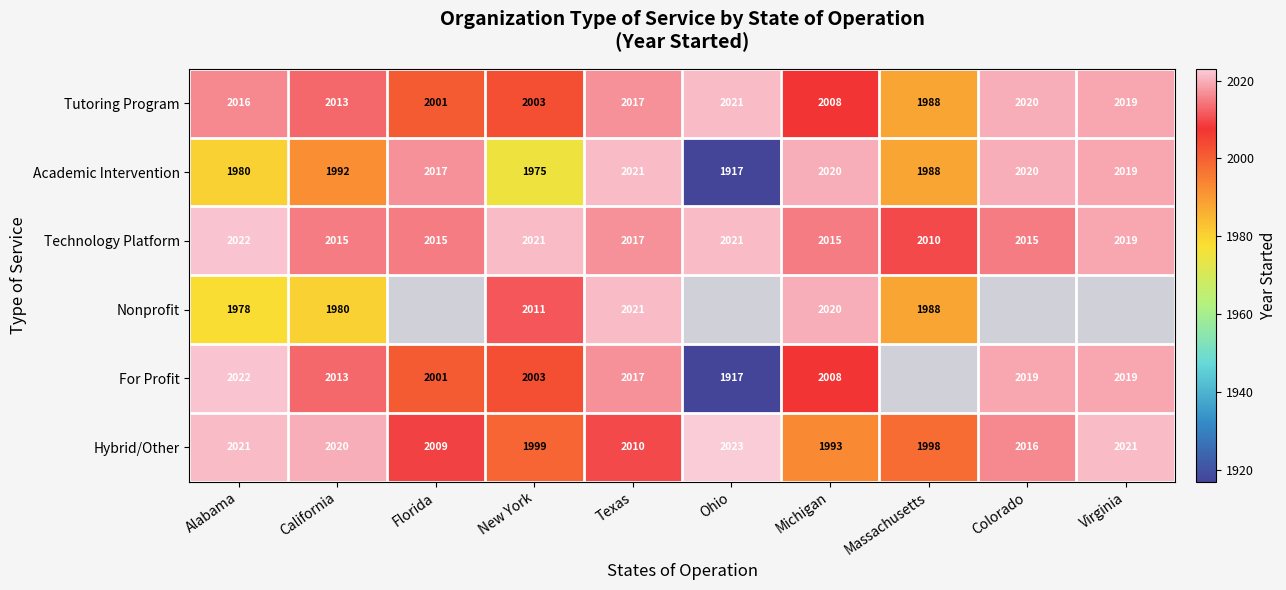

What is the sum of the Tutoring Program values at Massachusetts and Florida?

3989